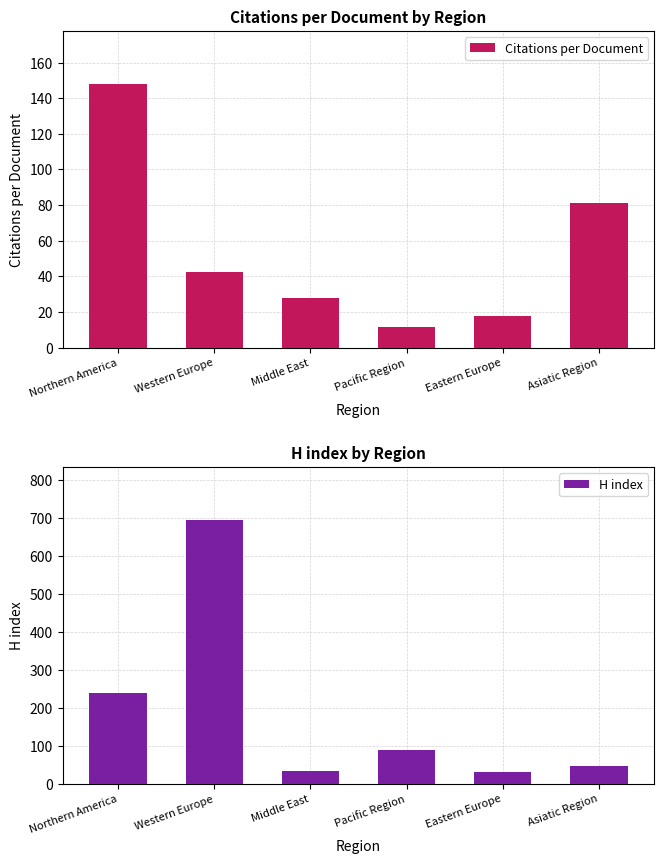

What is the minimum value shown in the chart?

11.3